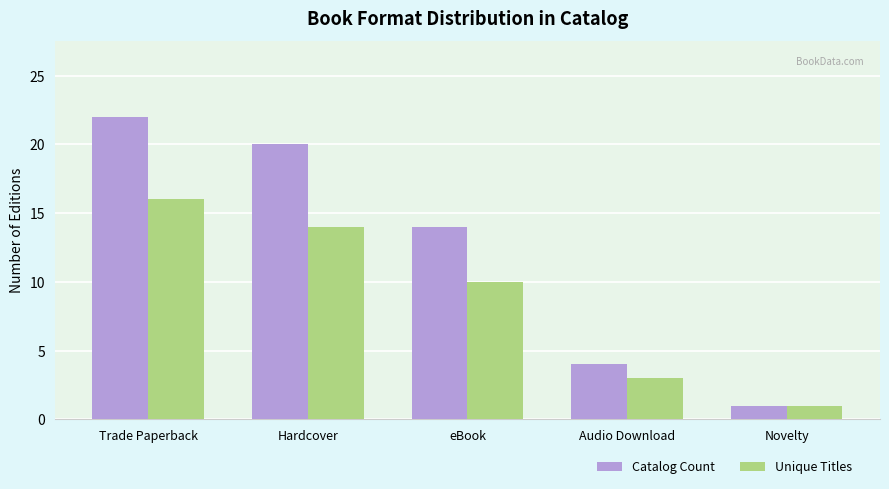

True or false: Unique Titles has a value of 18 at Hardcover.

False